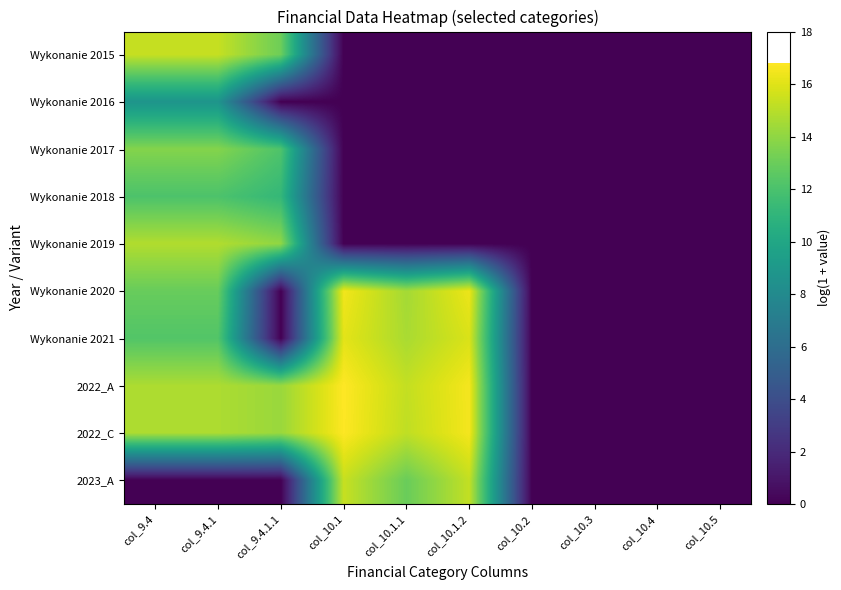

Which series has the largest total across all categories?

2022_A